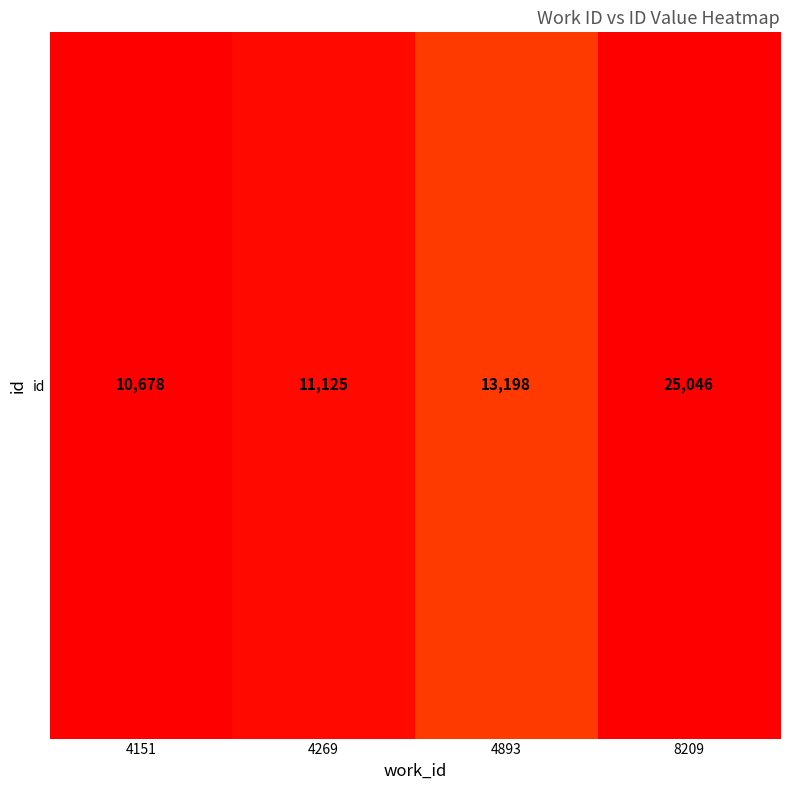

Which has a higher value, 4269 or 8209?

8209